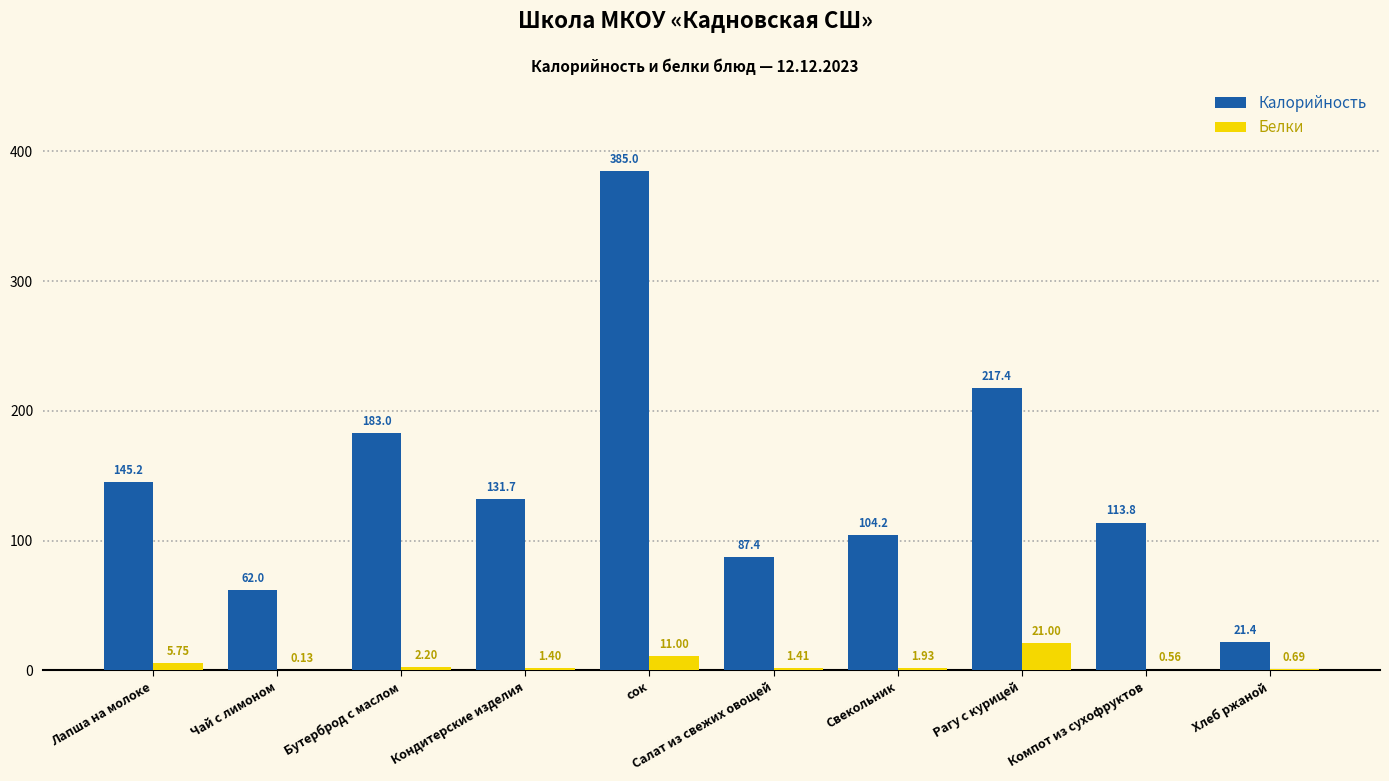

What is the highest value of the Белки series?

21.0